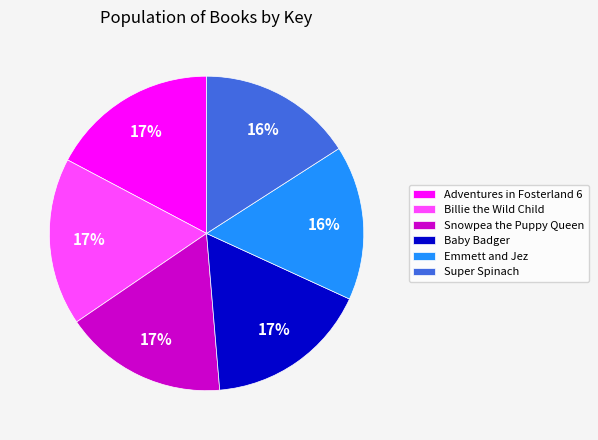

Does Emmett and Jez account for over 50% of the chart?

No